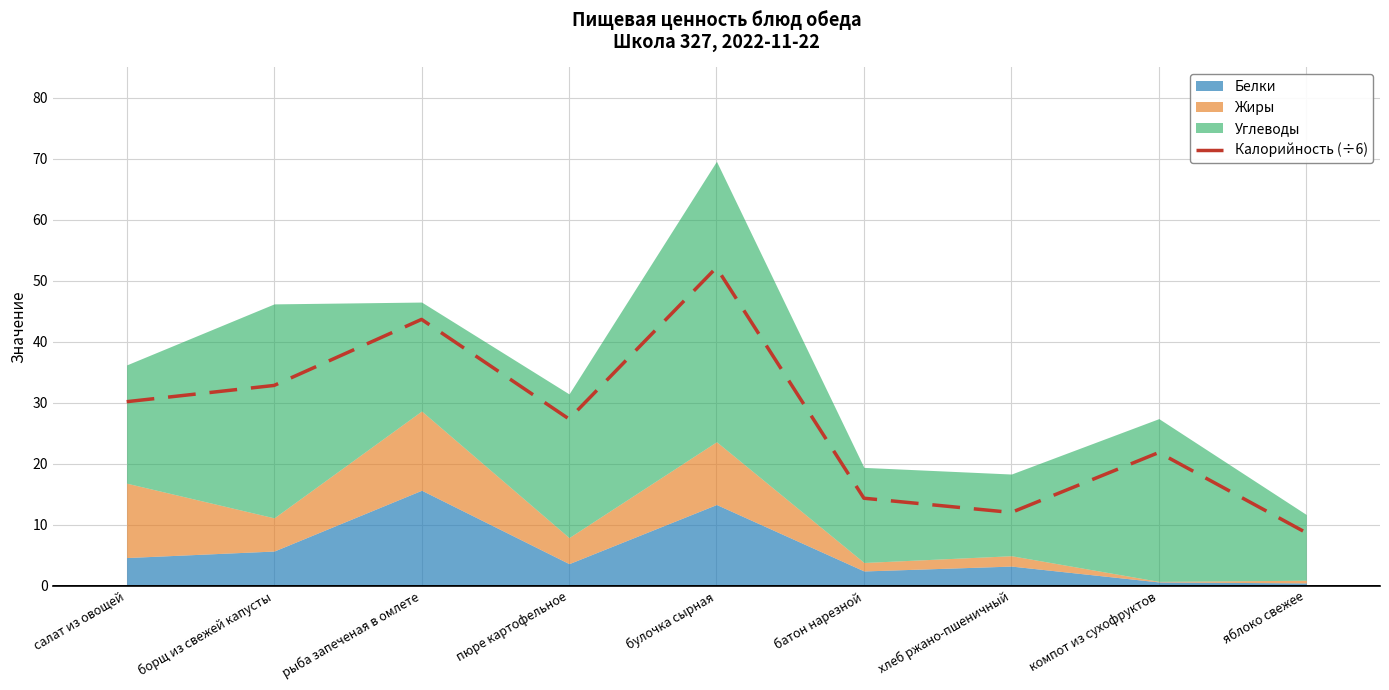

What is the minimum value for Калорийность (÷6)?

8.7